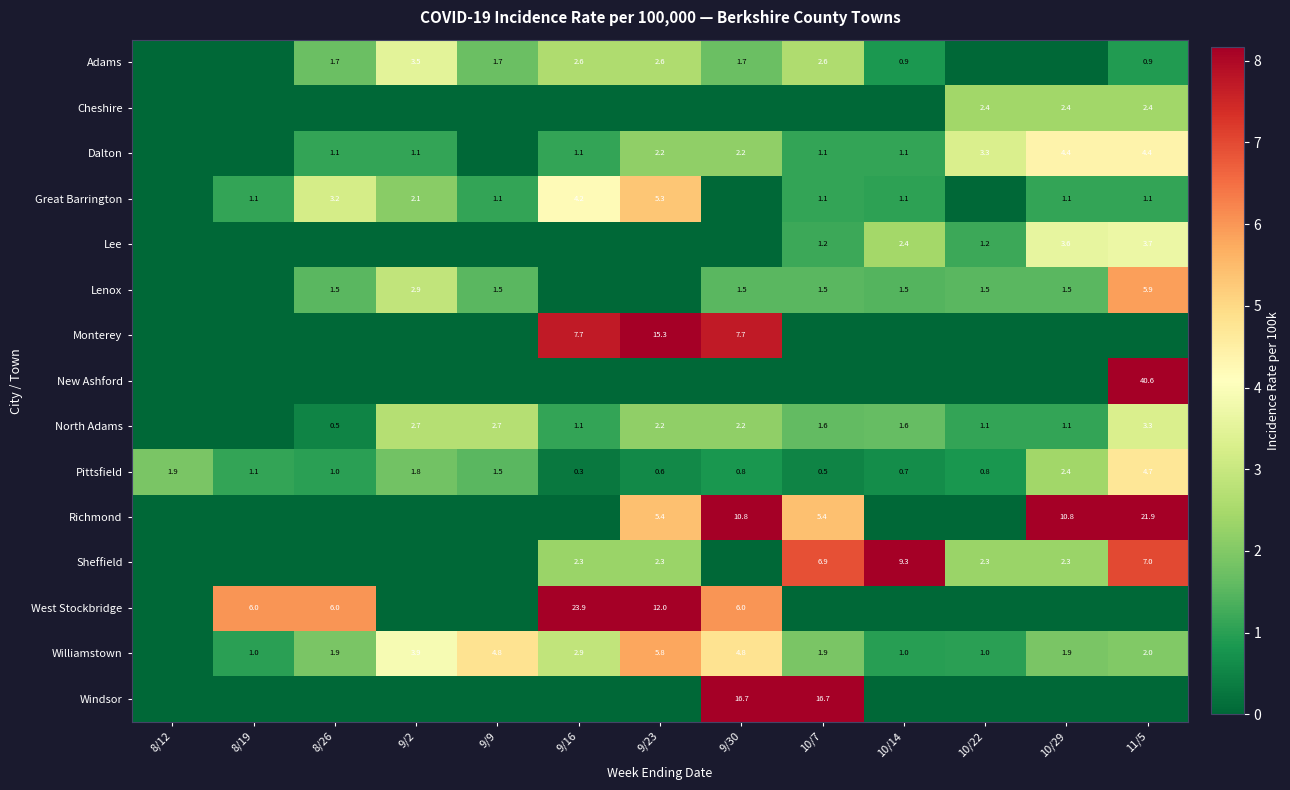

What is the difference between the highest and lowest values at 9/2?

3.9